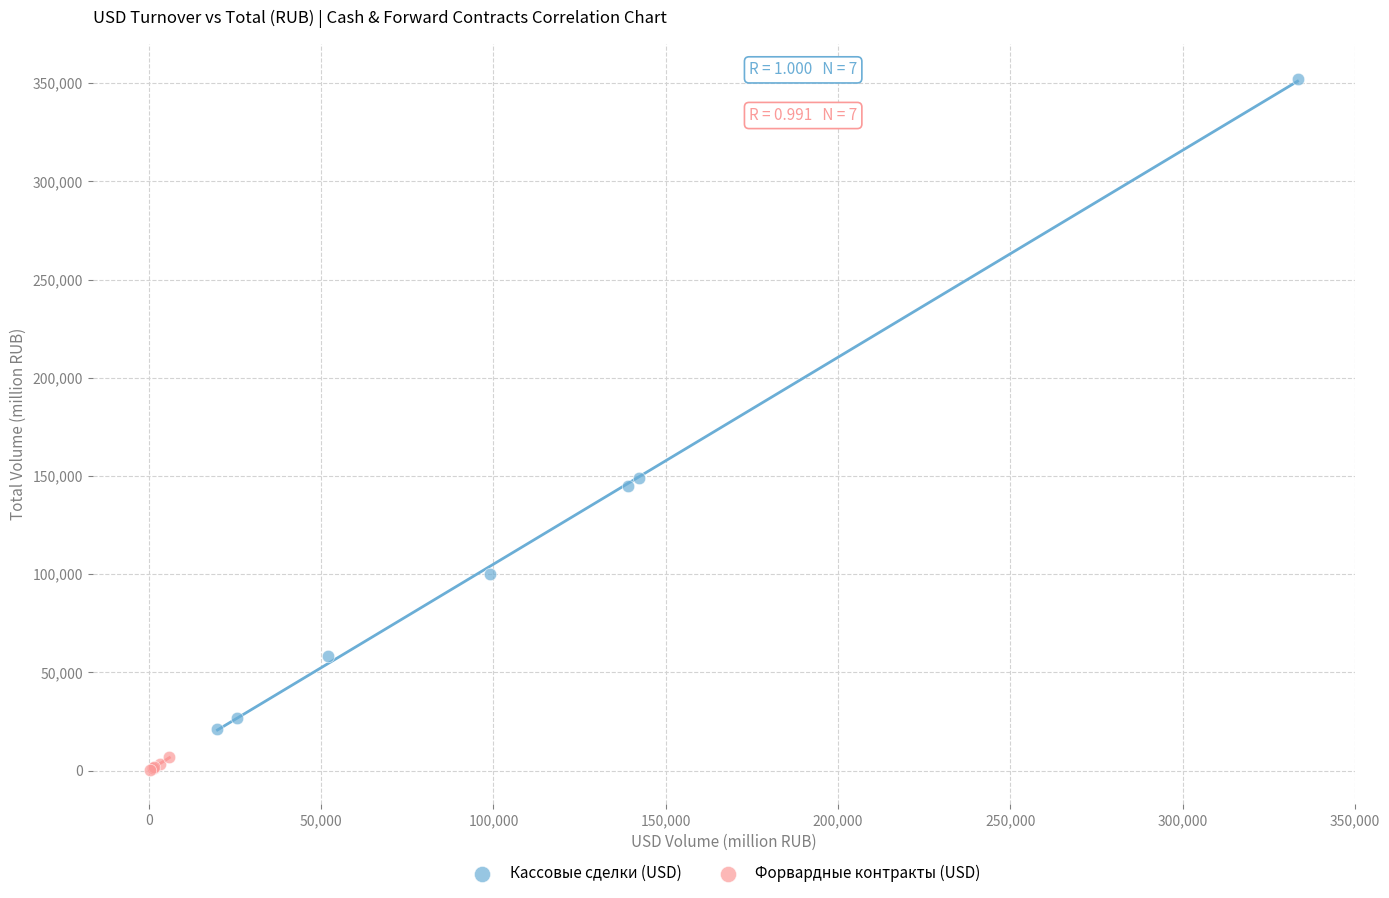

Which series contains the highest Y value?

Кассовые сделки (USD)